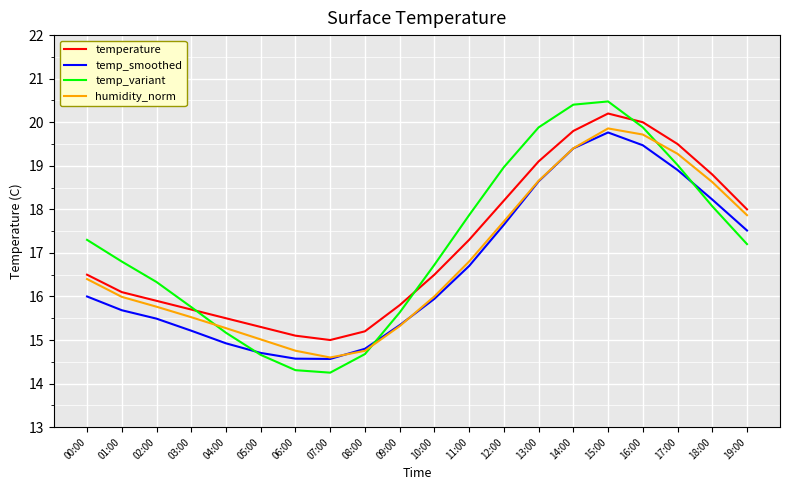

At which label is temperature closest to 17?

11:00